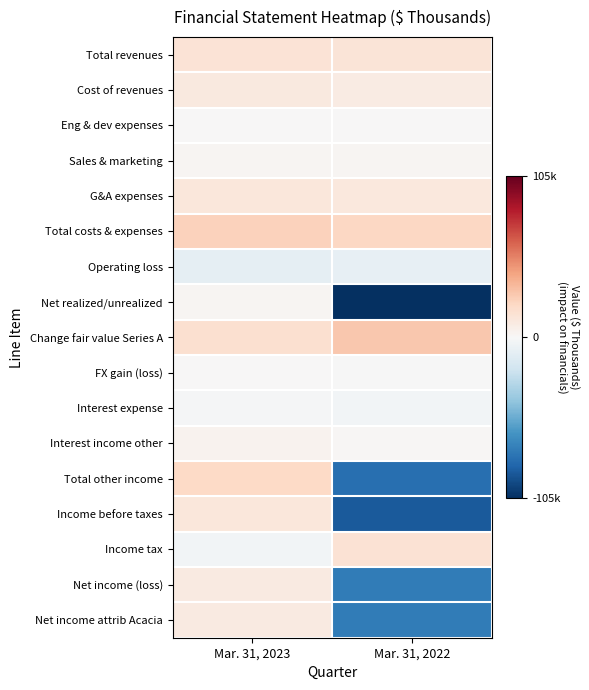

List the series in order of their peak value, highest first.

Change fair value Series A, Total costs & expenses, Total other income, Income tax, Total revenues, G&A expenses, Income before taxes, Cost of revenues, Net income (loss), Net income attrib Acacia, Interest income other, Sales & marketing, Net realized/unrealized, Eng & dev expenses, FX gain (loss), Interest expense, Operating loss